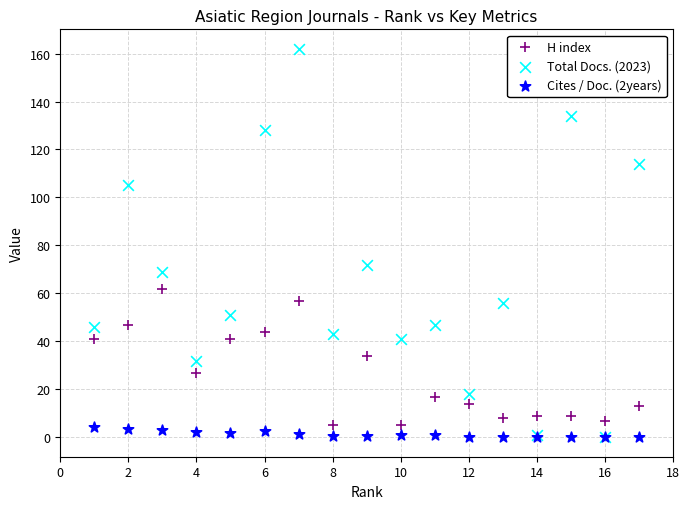

Across all series, what Y value is closest to 81?

72.0